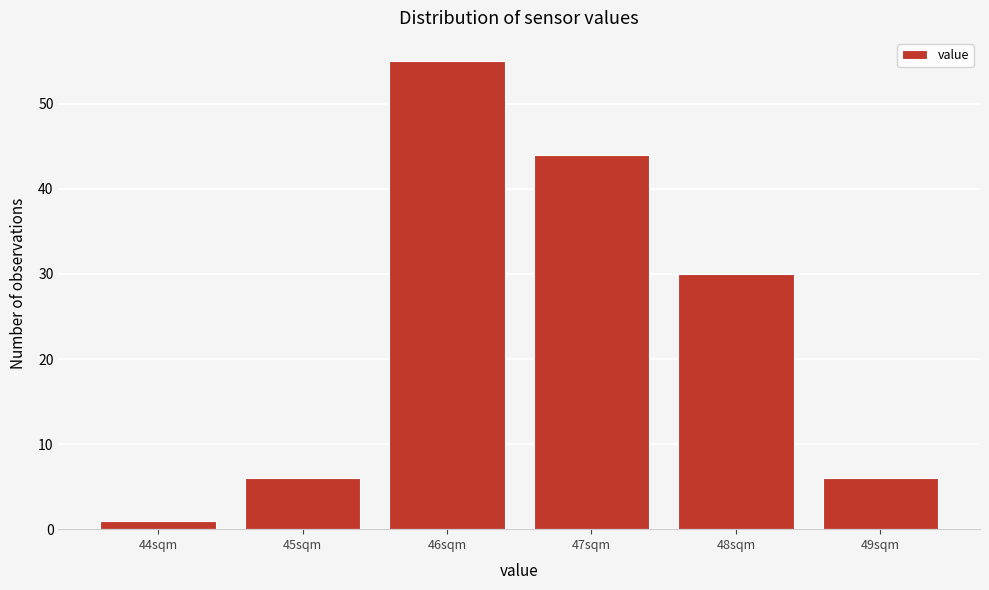

How tall is the bar that spans 47.5 to 48.5 on the x-axis? The values are not printed on the chart, so give them approximately, as read against the axis.

30